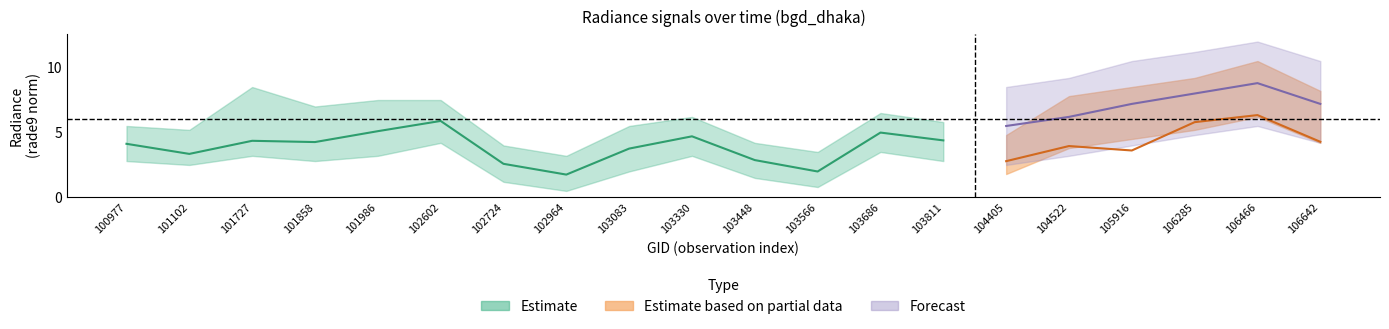

Which category has the lowest value in the rade9_mult_nadir_norm series?

102964